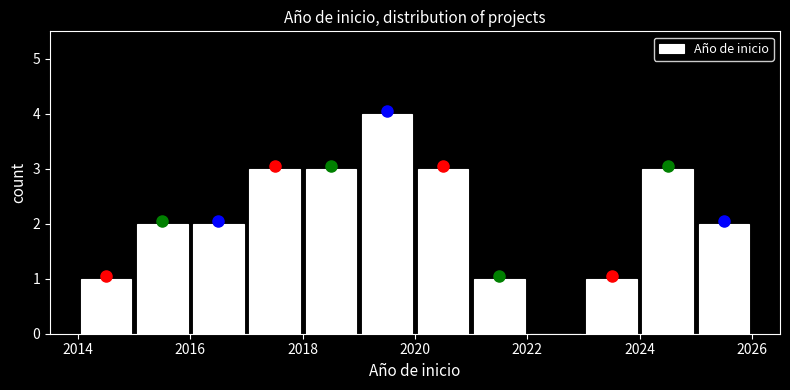

What is the height of the bar covering 2025 to 2026 on the x-axis? The values are not printed on the chart, so give them approximately, as read against the axis.

2